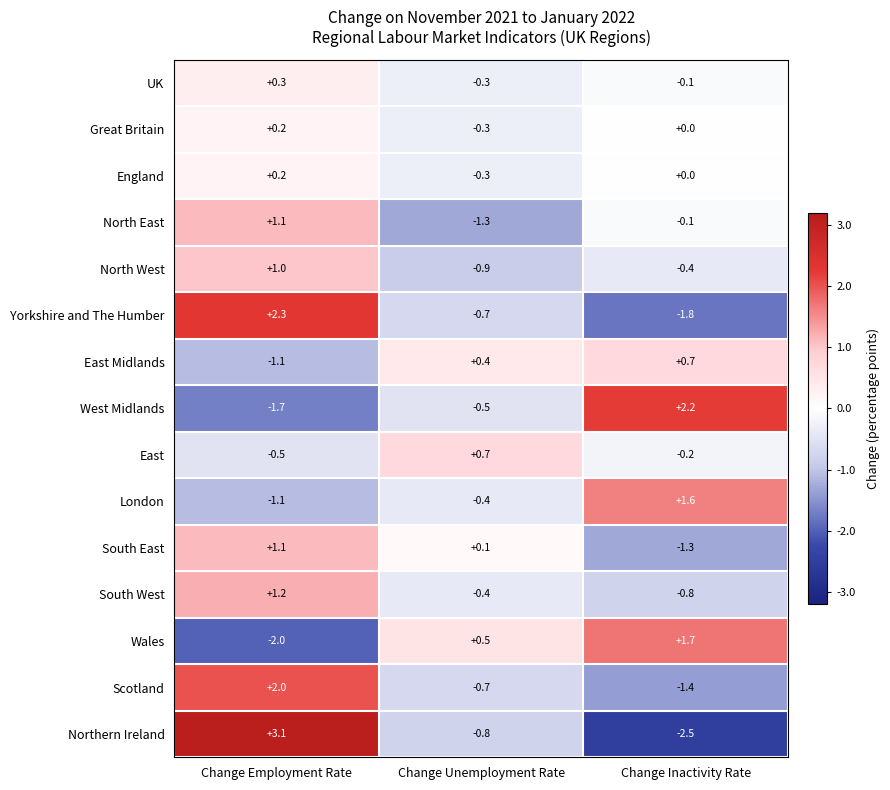

What is the difference between the highest and lowest values at Change Inactivity Rate?

4.7